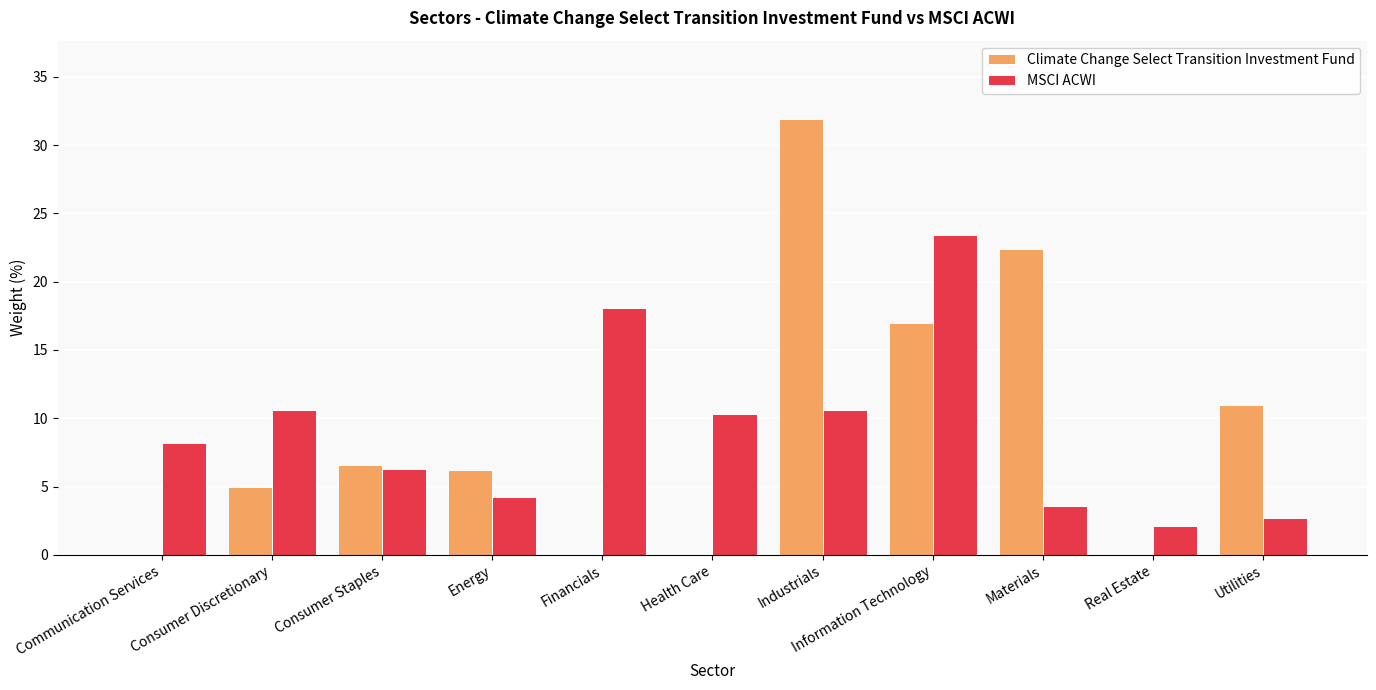

How many series are shown in this chart?

2